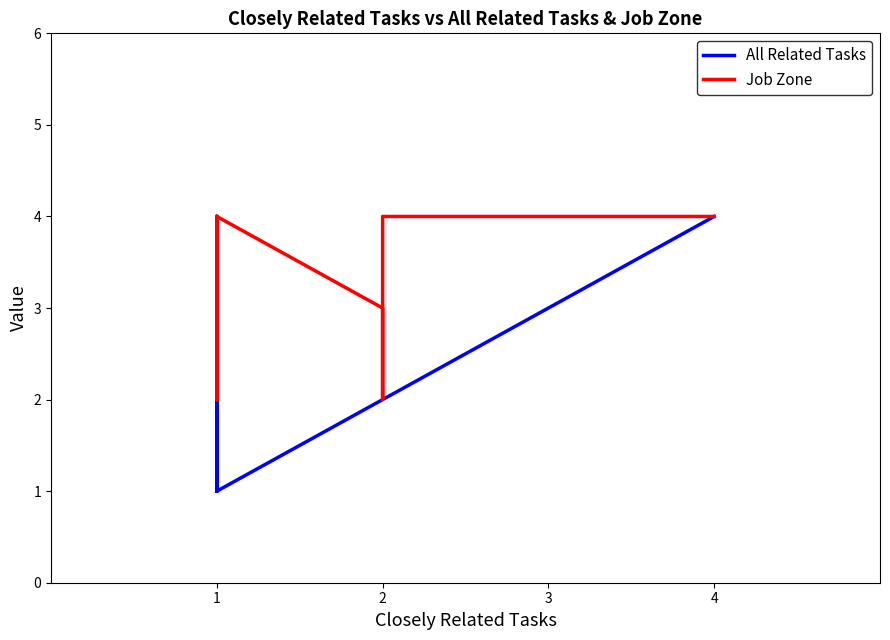

What is the difference between the maximum and minimum values in the All Related Tasks series?

3